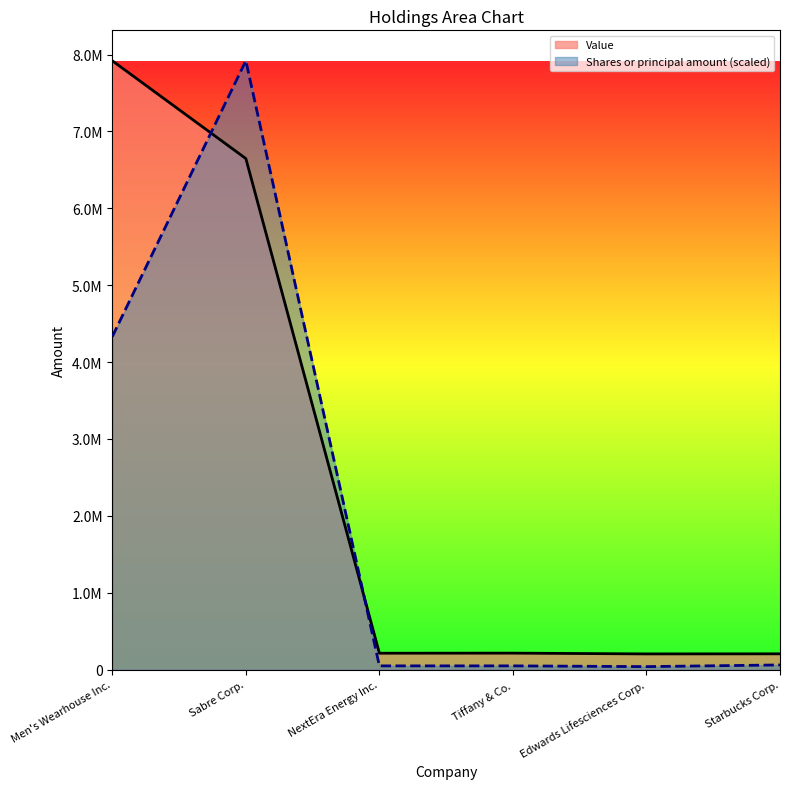

How many interior local valleys does the Shares or principal amount series have?

1